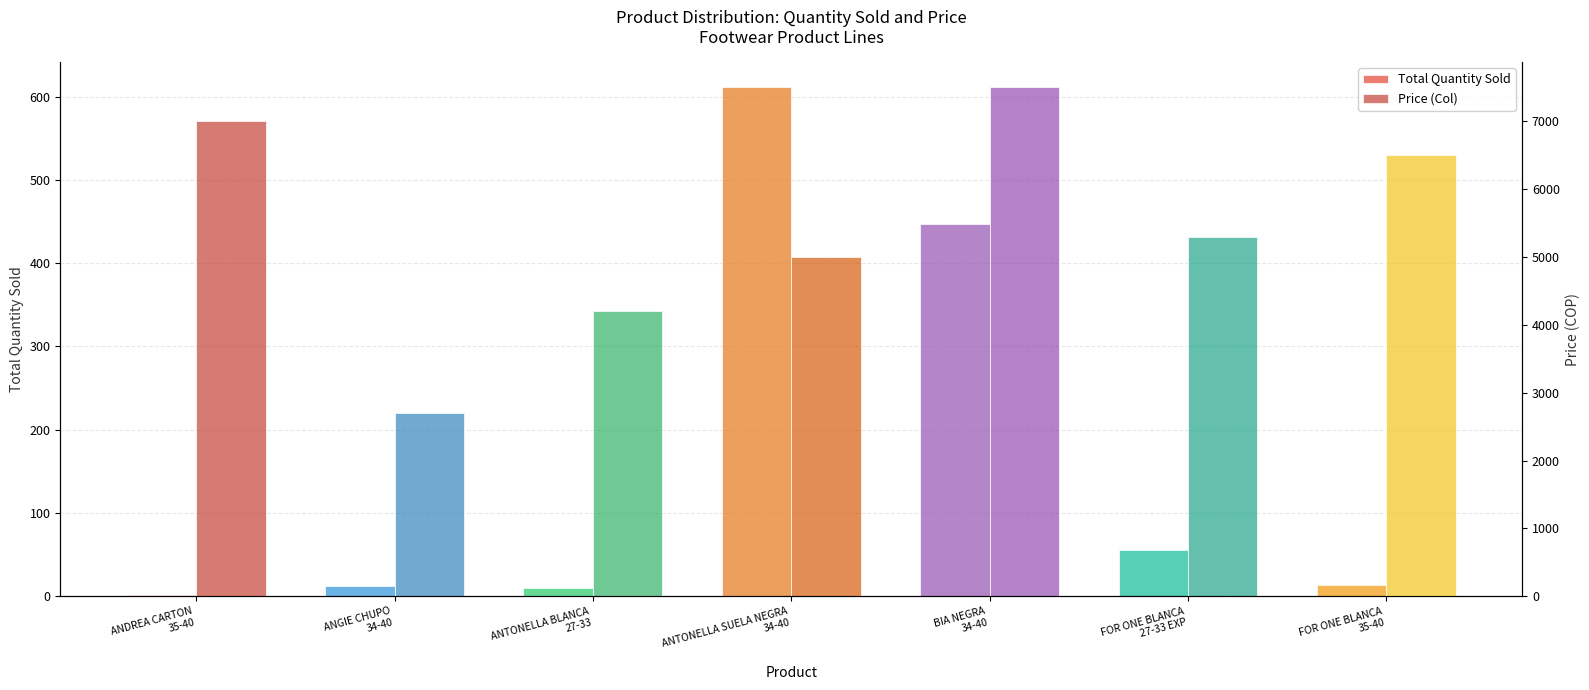

What are all the series names shown in the legend?

Total Quantity Sold, Price (Col)